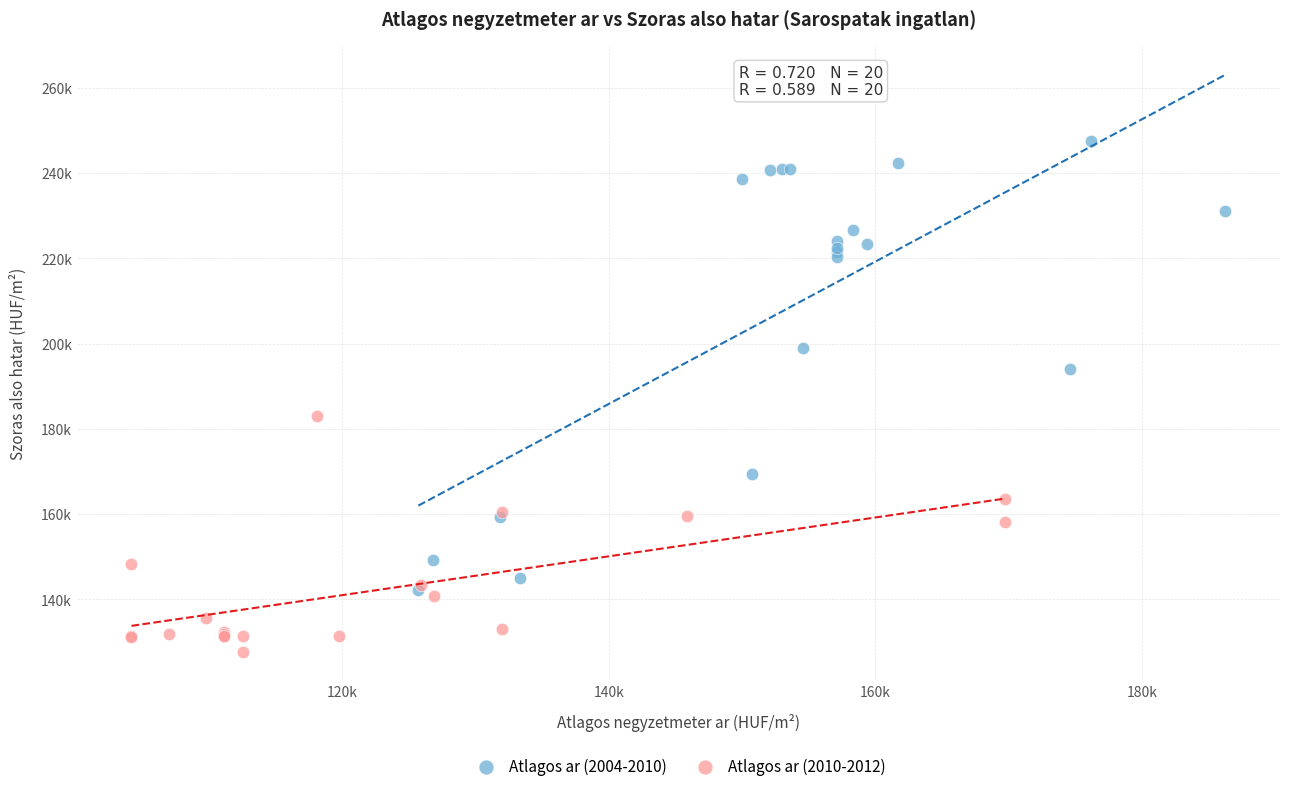

What are all the series names shown in the legend?

Atlagos ar (2004-2010), Atlagos ar (2010-2012)